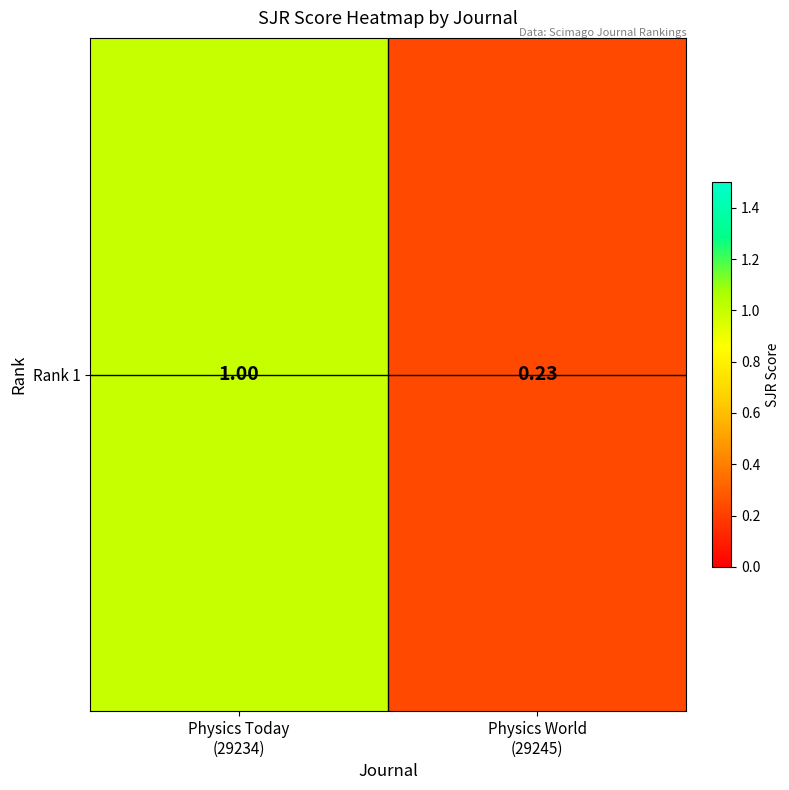

Rank the categories by value from highest to lowest.

Physics Today
(29234), Physics World
(29245)